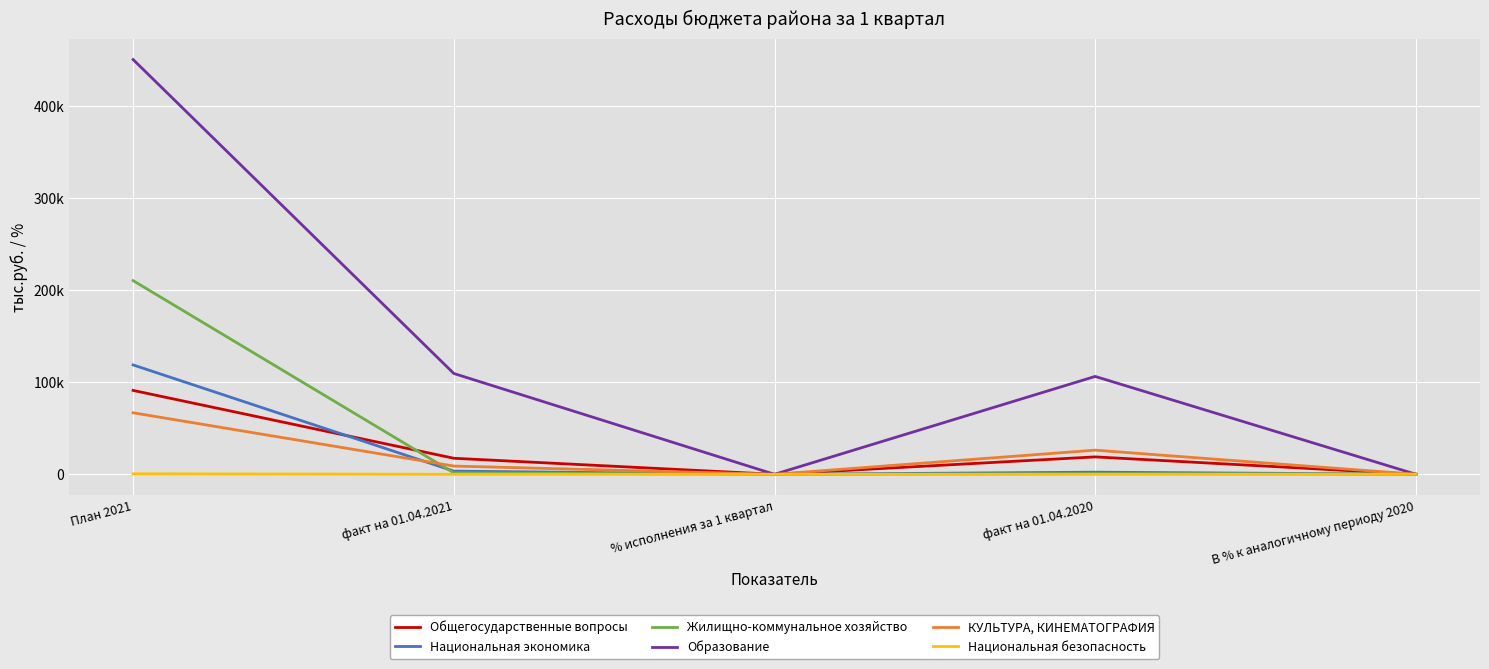

Reading left to right, what are all the values shown in this chart?

Общегосударственные вопросы: 91207.6	17470.4	19.2	18949.4	92.2
Национальная экономика: 118900.6	3482.5	2.9	2338.2	148.9
Жилищно-коммунальное хозяйство: 210533.3	1608.8	0.8	756.5	212.7
Образование: 450830.6	109598.5	24.3	106413.7	103.0
КУЛЬТУРА, КИНЕМАТОГРАФИЯ: 66882.2	8982.3	13.4	26277.2	34.2
Национальная безопасность: 573.0	41.0	7.1	25.7	159.6